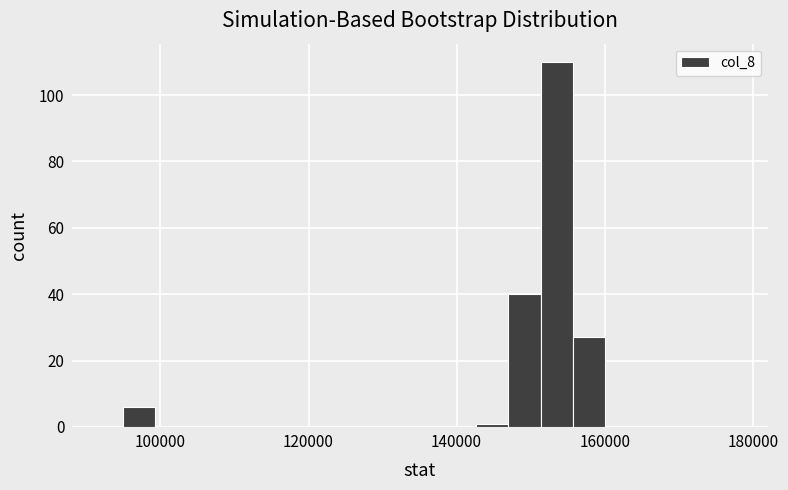

Around what value on the x-axis is the tallest bar? Give the approximate position of its centre, as read against the axis.

154000